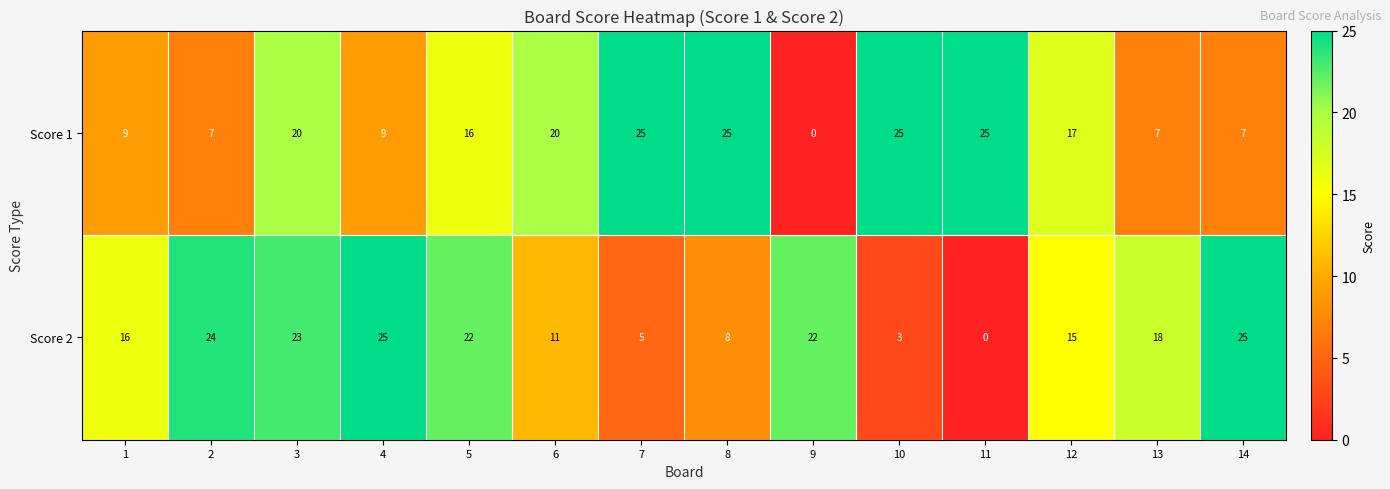

List the series in order of their overall mean, highest first.

Score 2, Score 1